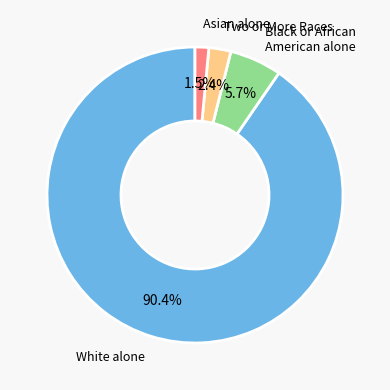

Does any single category account for the majority?

Yes